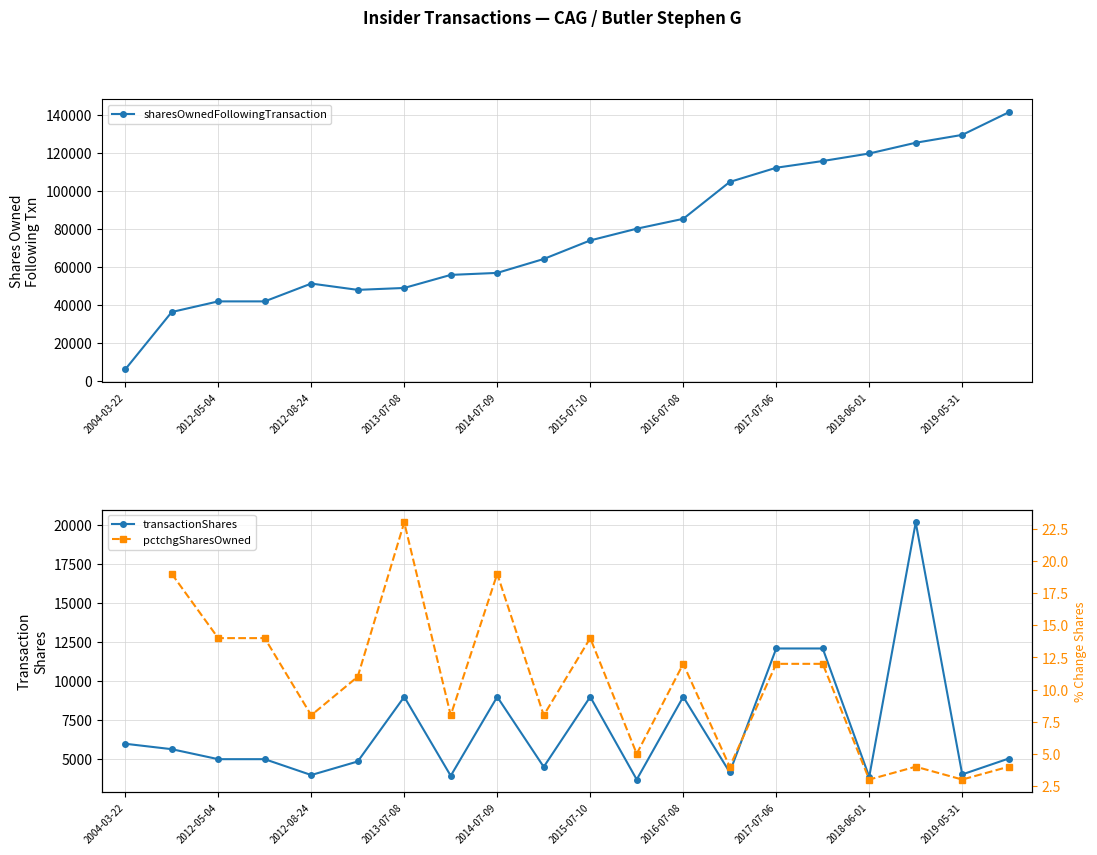

Is this an area chart (filled region under the line)?

No